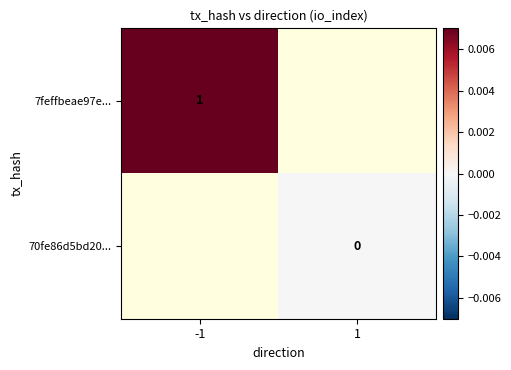

Is it true that 7feffbeae97e... equals 1 at -1?

True